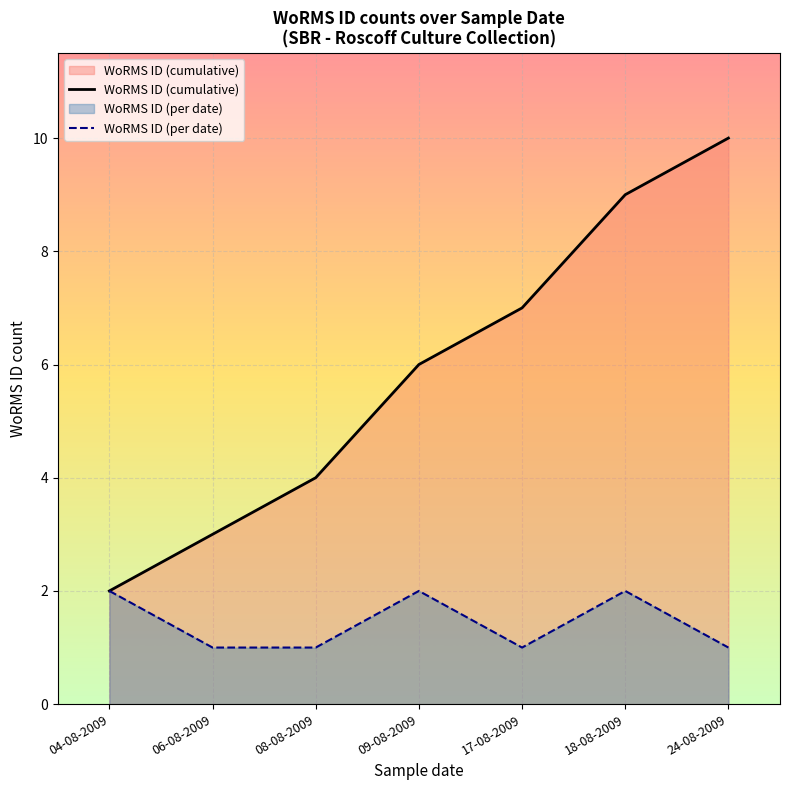

What is the difference between the WoRMS ID (per date) values at 18-08-2009 and 17-08-2009?

1